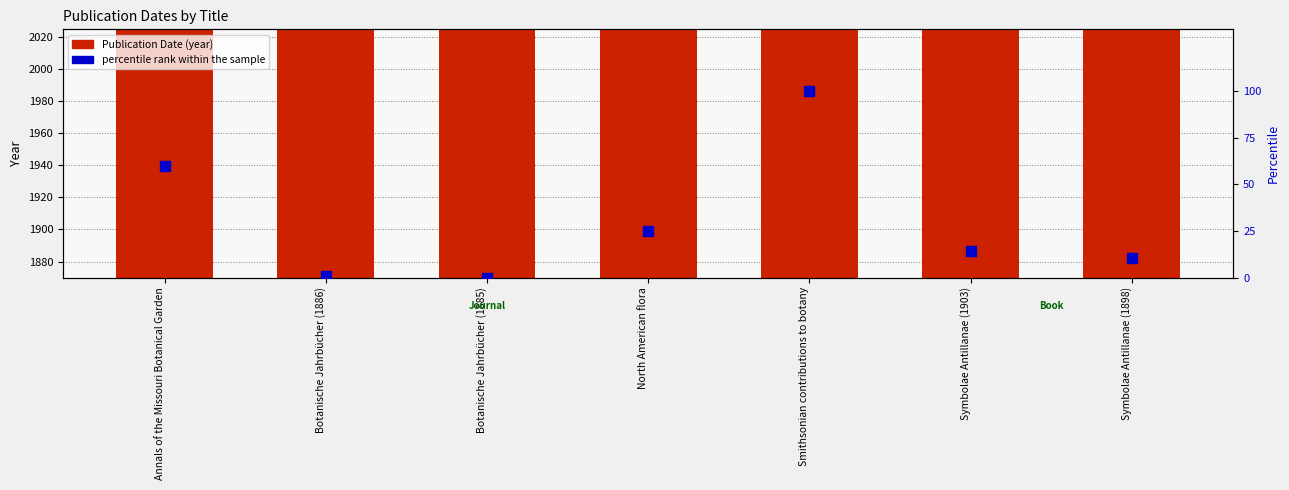

What are all the series names shown in the legend?

Publication Date, percentile rank within the sample